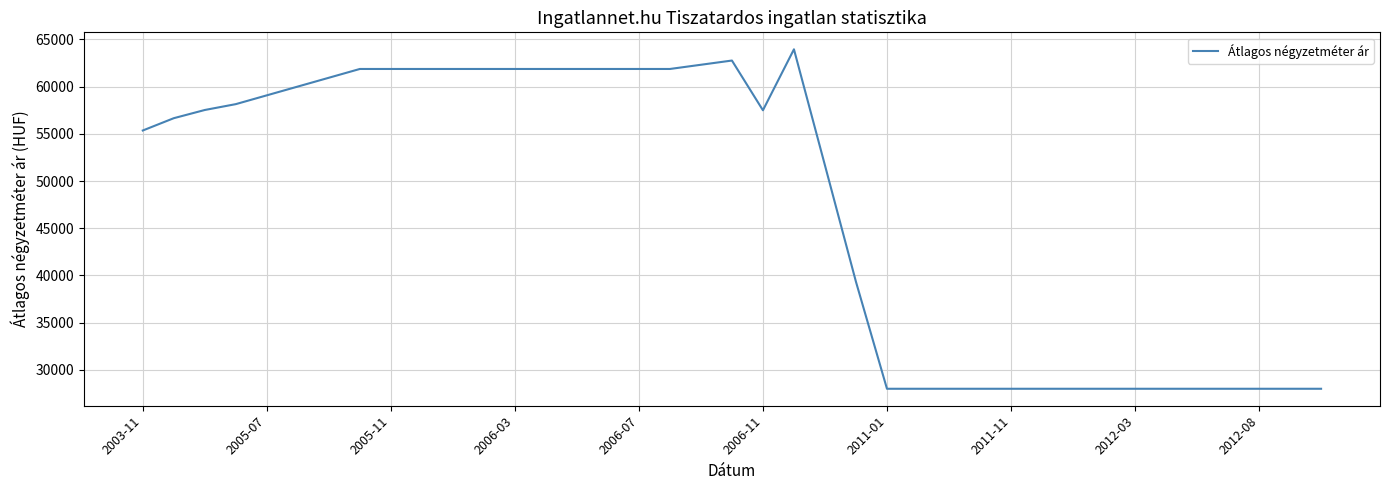

What is the difference between the maximum and minimum values?

35958